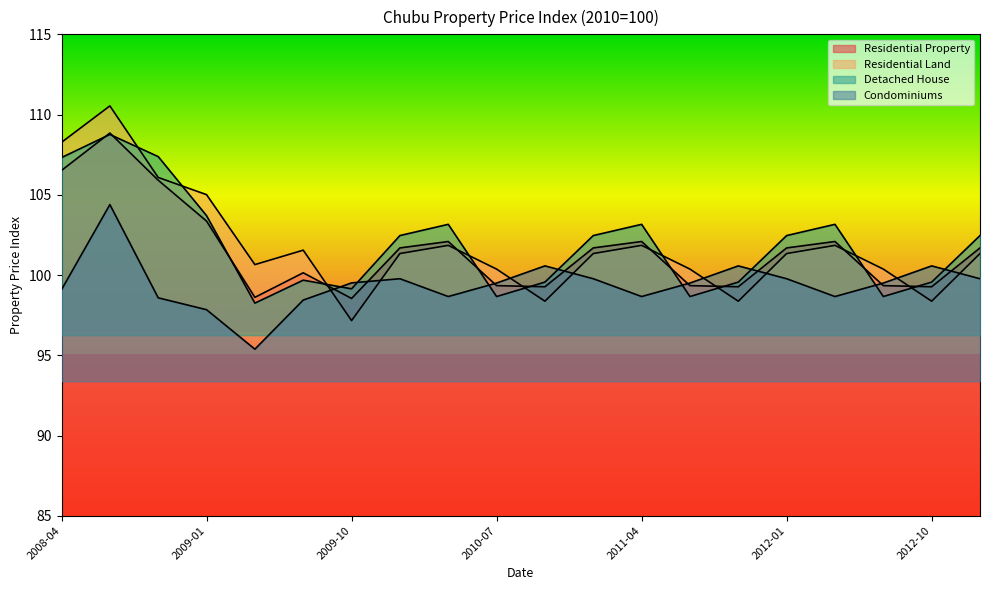

How many values in the Condominiums series are below 99?

7